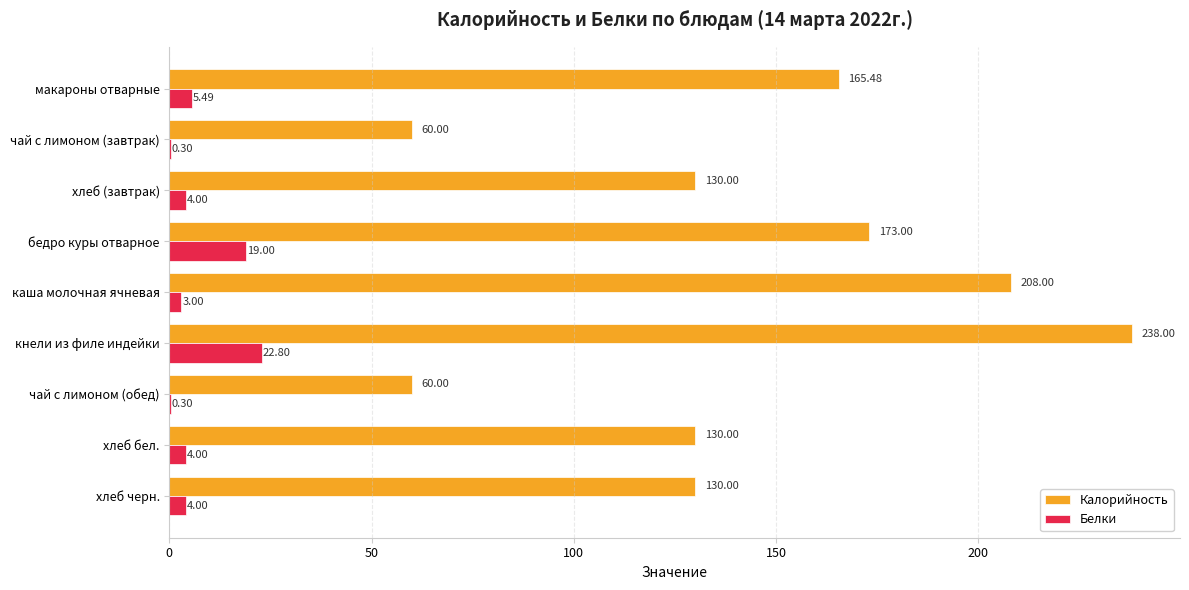

What is the sum of the Белки values at чай с лимоном (завтрак) and кнели из филе индейки?

23.1